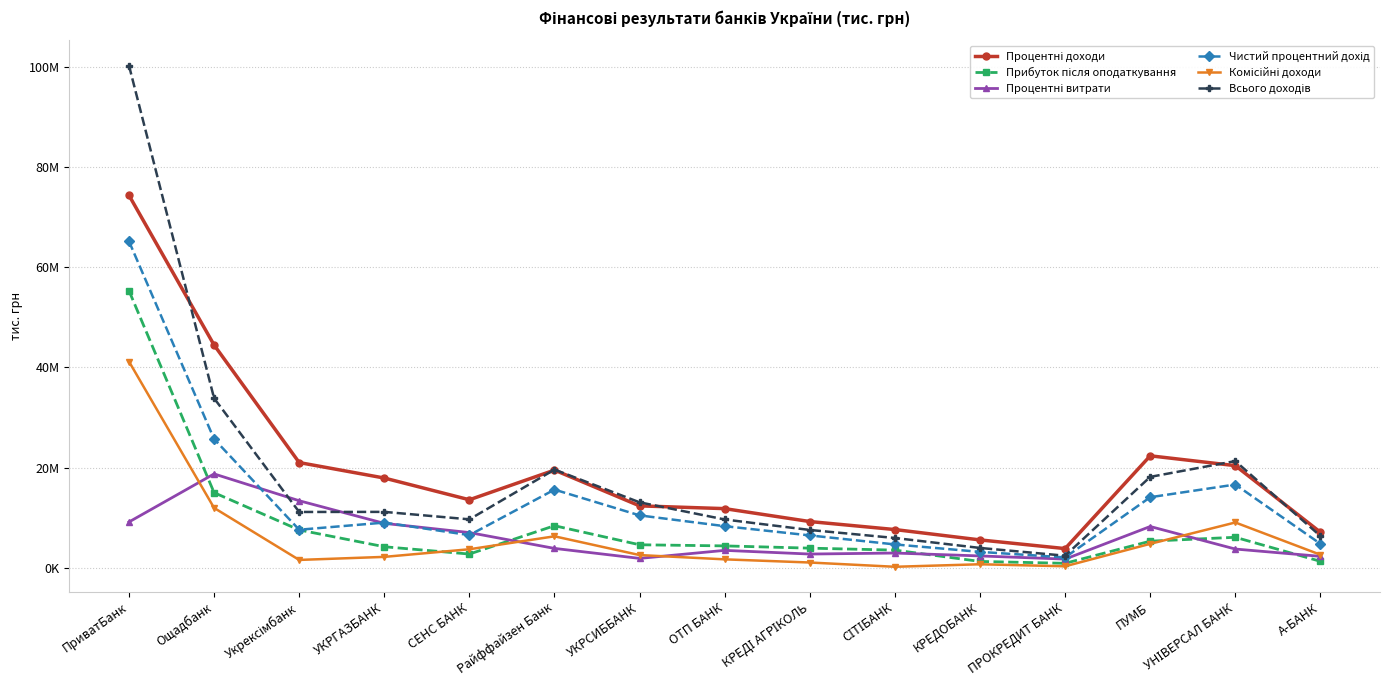

At which category does Процентні витрати reach its first local valley?

УКРСИББАНК